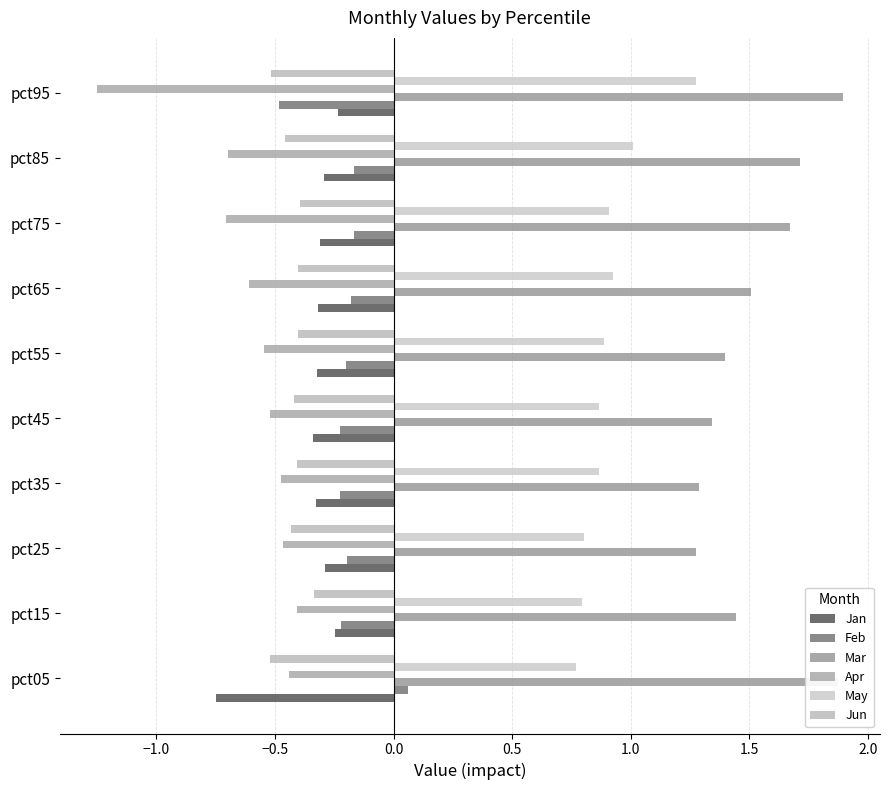

How many data points does each series have?

10